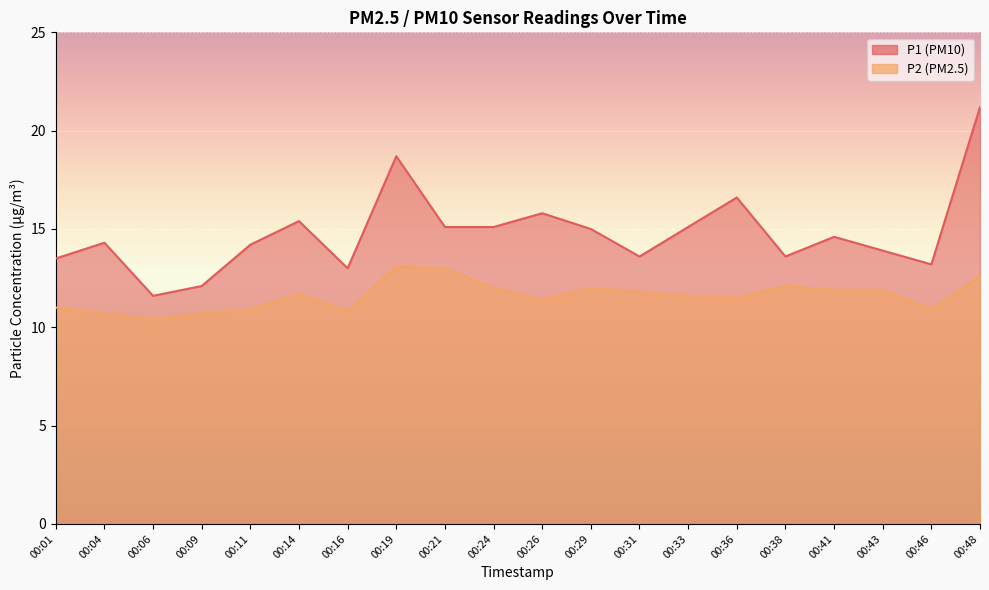

At which label does P2 first exceed 11?

00:14